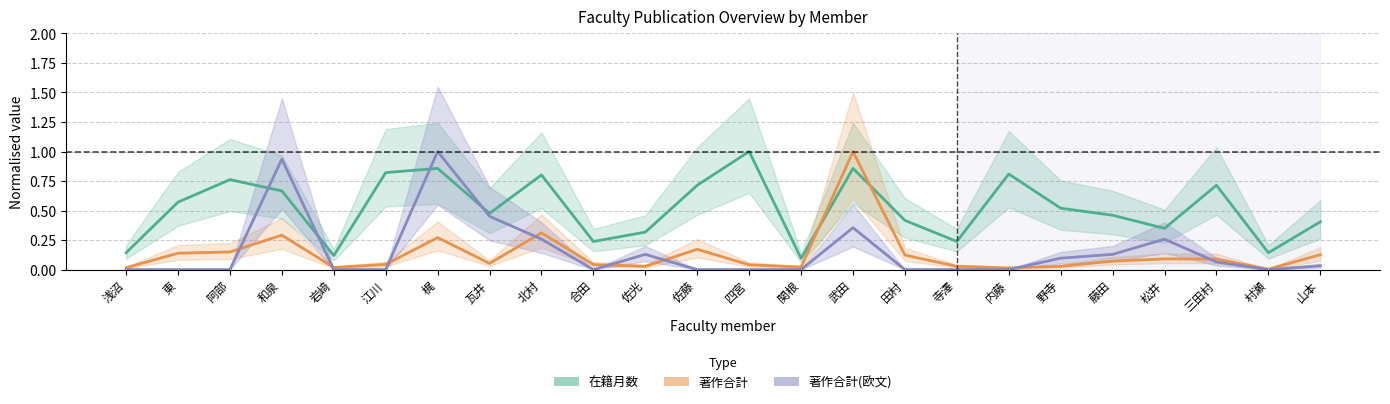

In 著作合計(欧文), how many points are higher than both neighbors (excluding endpoints)?

5